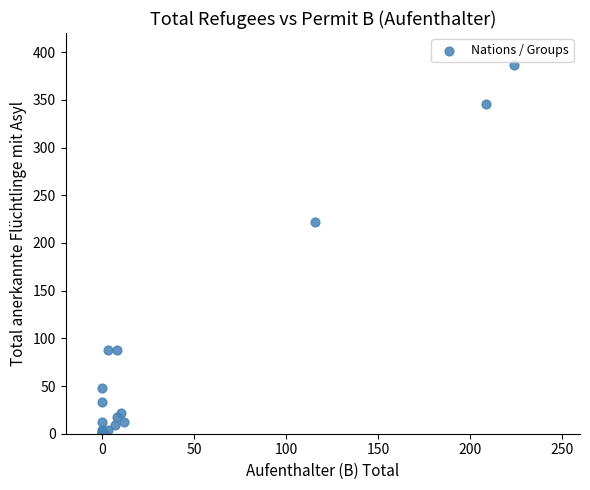

What Y value in the scatter plot is closest to 193?

222